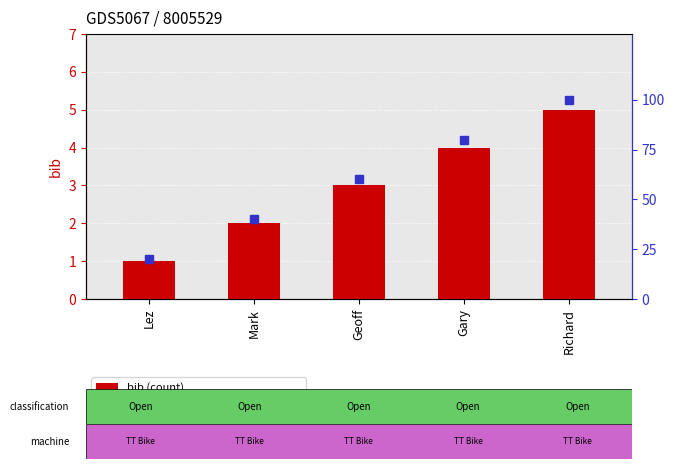

What is the change in value from Lez to Mark?

+1